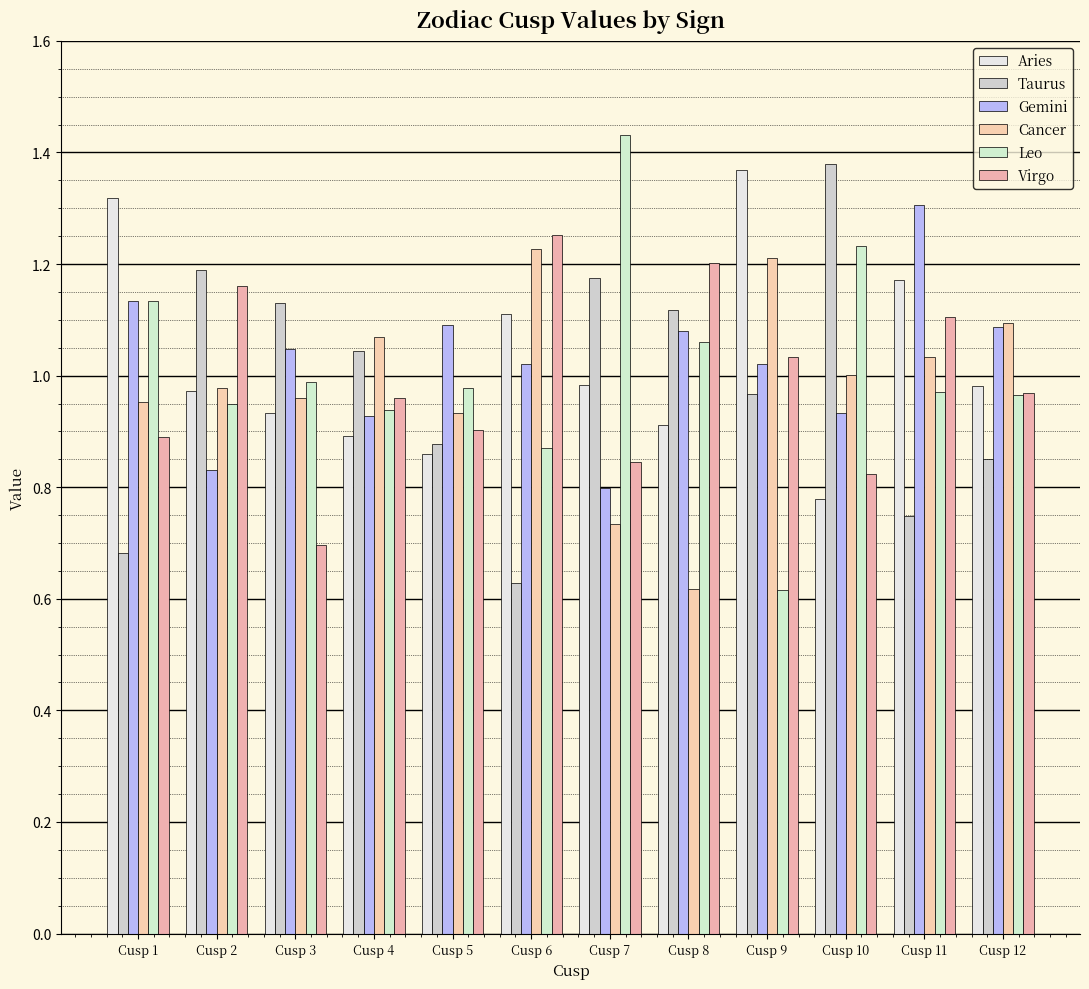

How many values in the Taurus series are below 1?

6